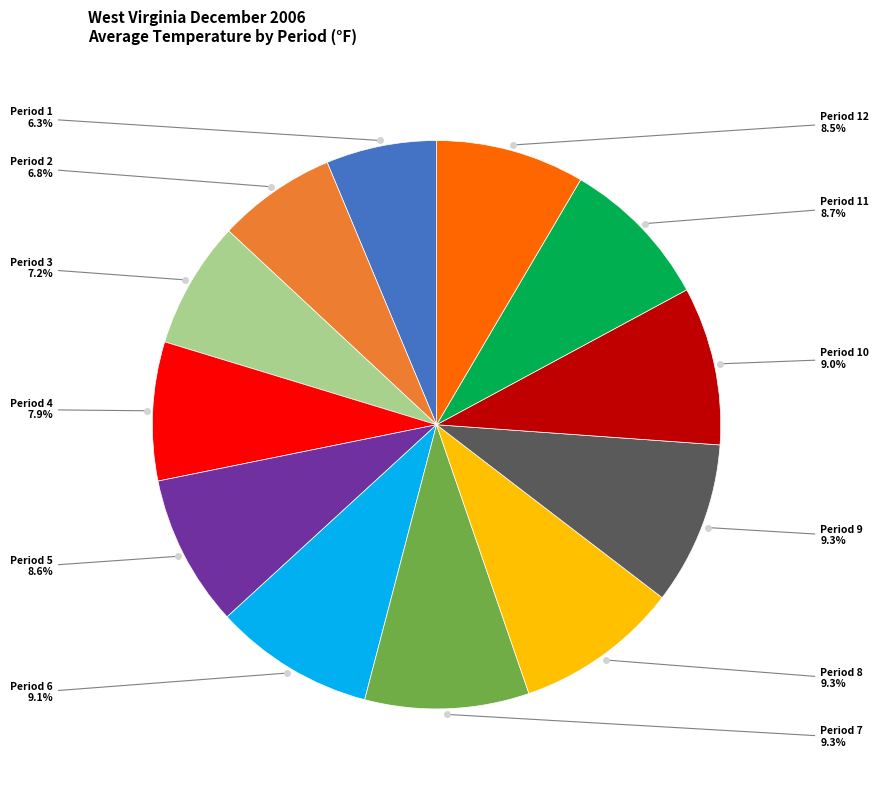

Is there a majority slice in this chart?

No